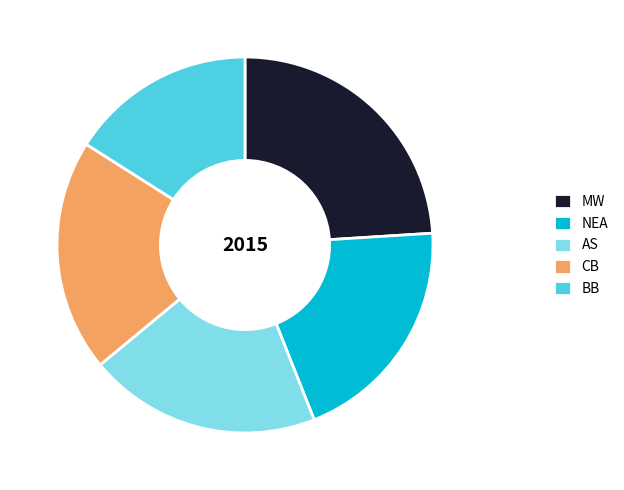

Which category has the biggest portion of the pie?

MW